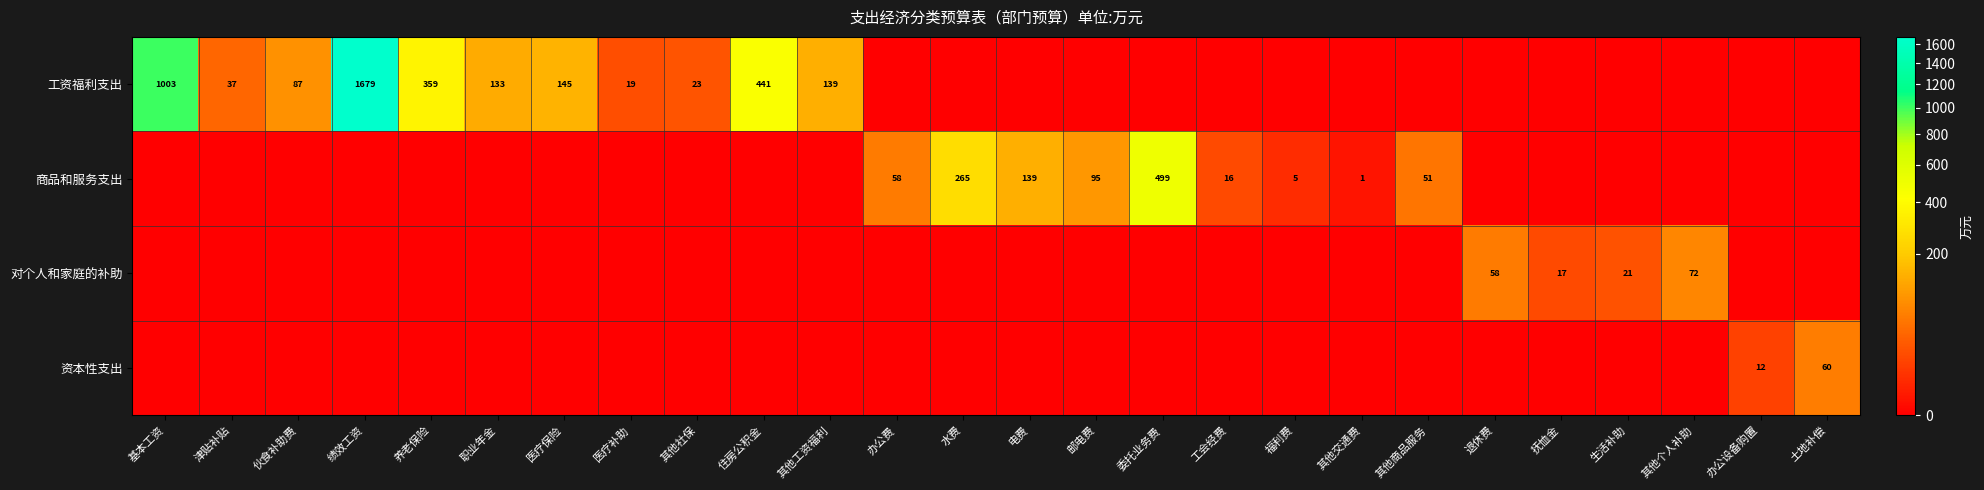

At which category is the sum across all series the highest?

绩效工资